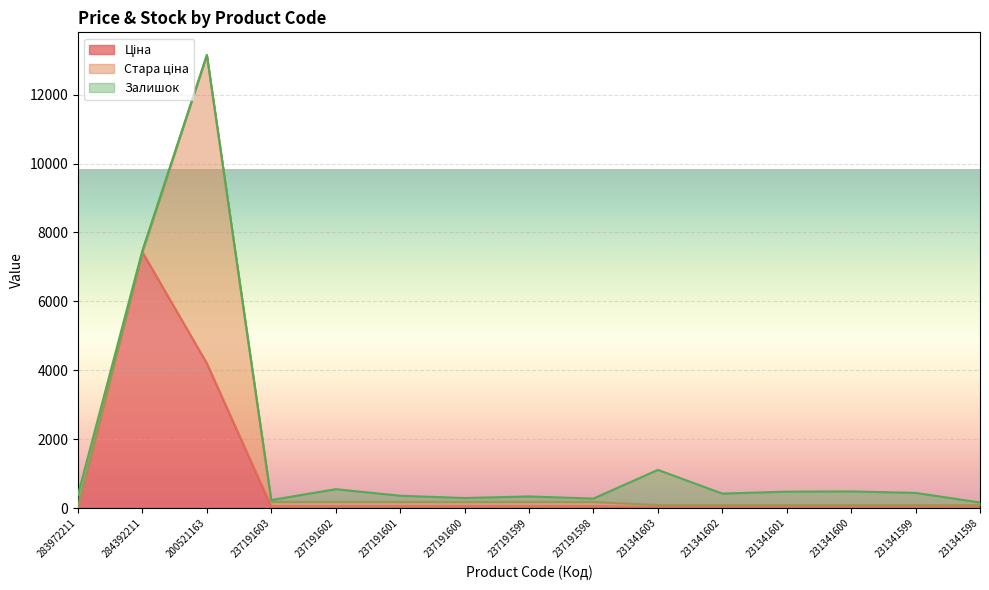

How many intersections are there between Залишок and Ціна?

2